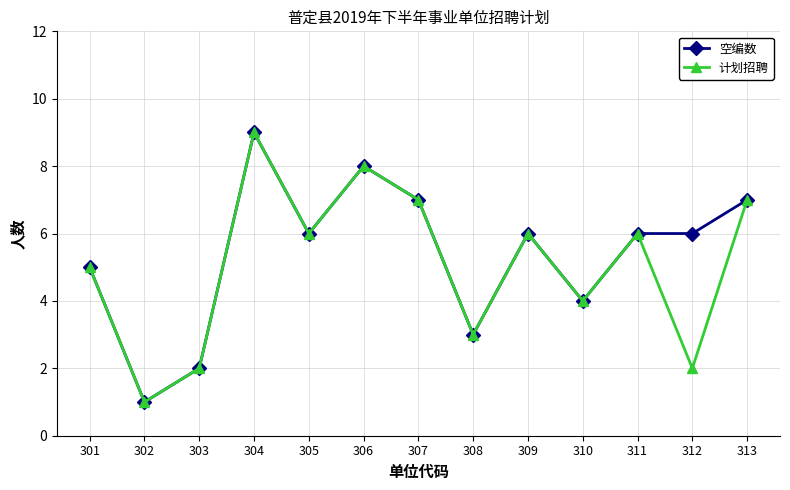

Reading right to left, transcribe all the data shown in this chart.

空编数: 313=7	312=6	311=6	310=4	309=6	308=3	307=7	306=8	305=6	304=9	303=2	302=1	301=5
计划招聘: 313=7	312=2	311=6	310=4	309=6	308=3	307=7	306=8	305=6	304=9	303=2	302=1	301=5